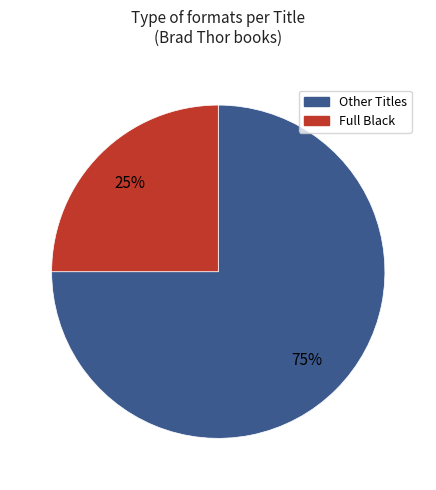

To the nearest percent, what is the difference between the largest and smallest slice percentages?

50%